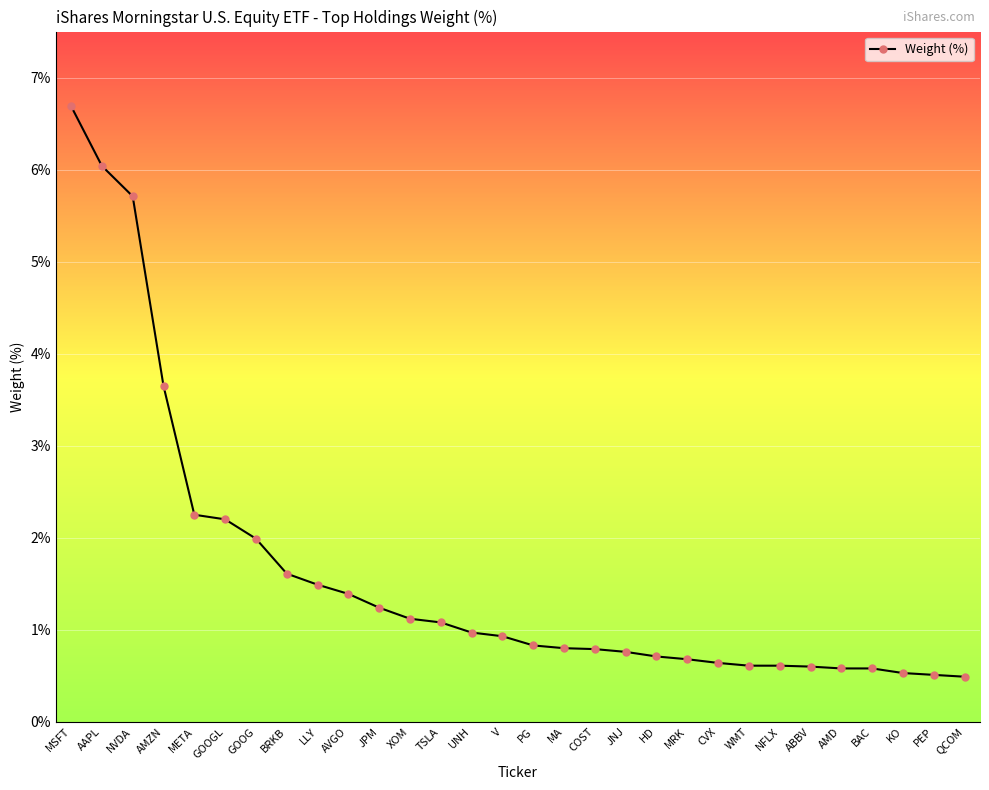

What value does the data have at AMD?

0.6